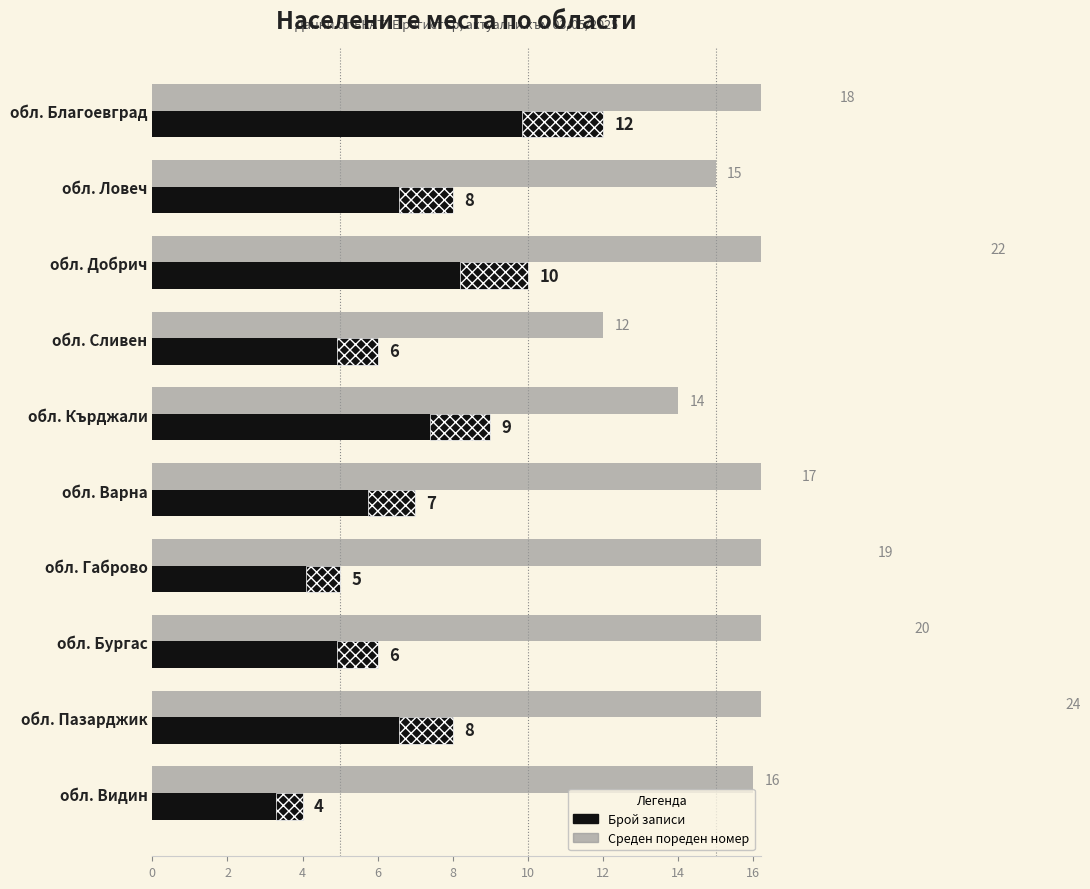

What is the value of the Брой записи bar at the 6th from the left?

7